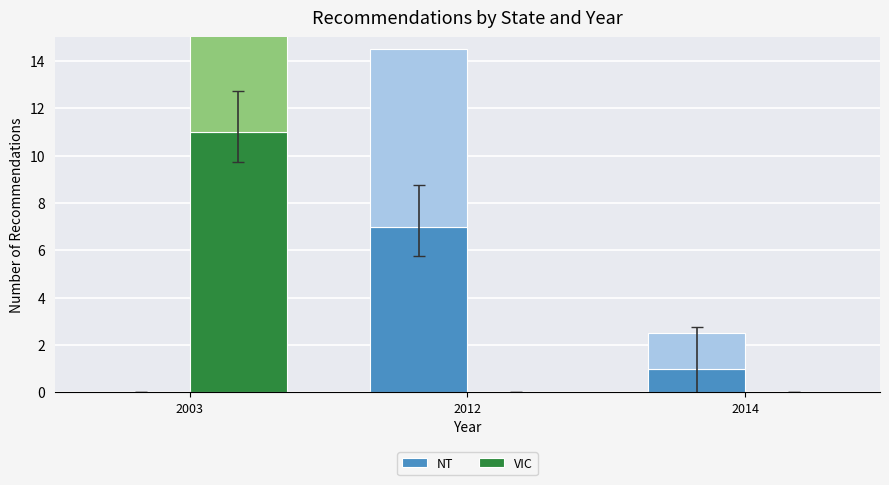

True or false: NT has a value of 2 at 2014.

False